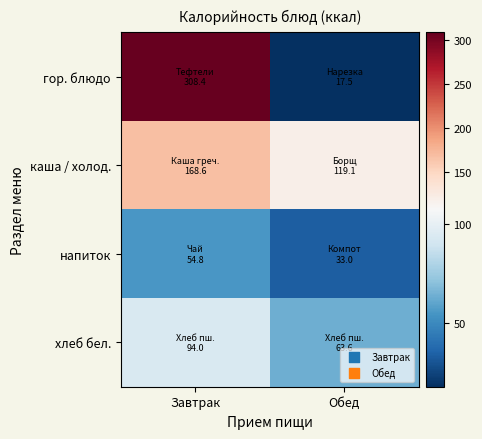

Reading left to right, transcribe all the data shown in this chart.

гор. блюдо: Завтрак=308.4	Обед=17.5
каша / холод.: Завтрак=168.6	Обед=119.1
напиток: Завтрак=54.8	Обед=33.0
хлеб бел.: Завтрак=94.0	Обед=63.6